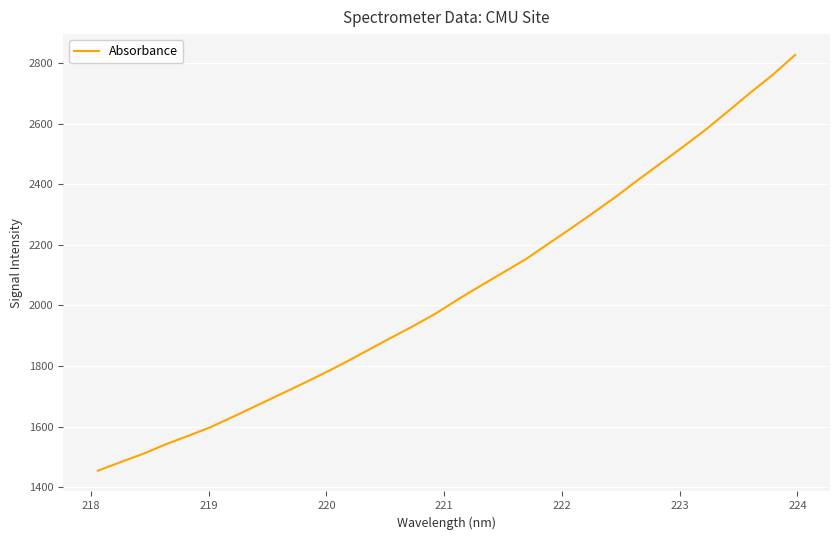

What is the greatest value displayed?

2826.9